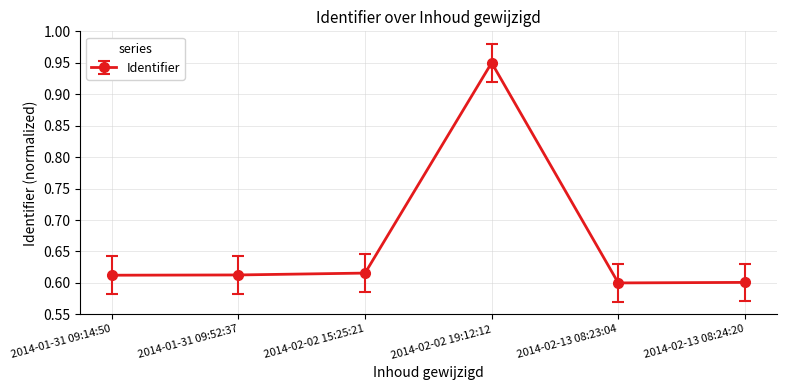

Which has a higher value, 2014-02-13 08:23:04 or 2014-01-31 09:52:37?

2014-01-31 09:52:37